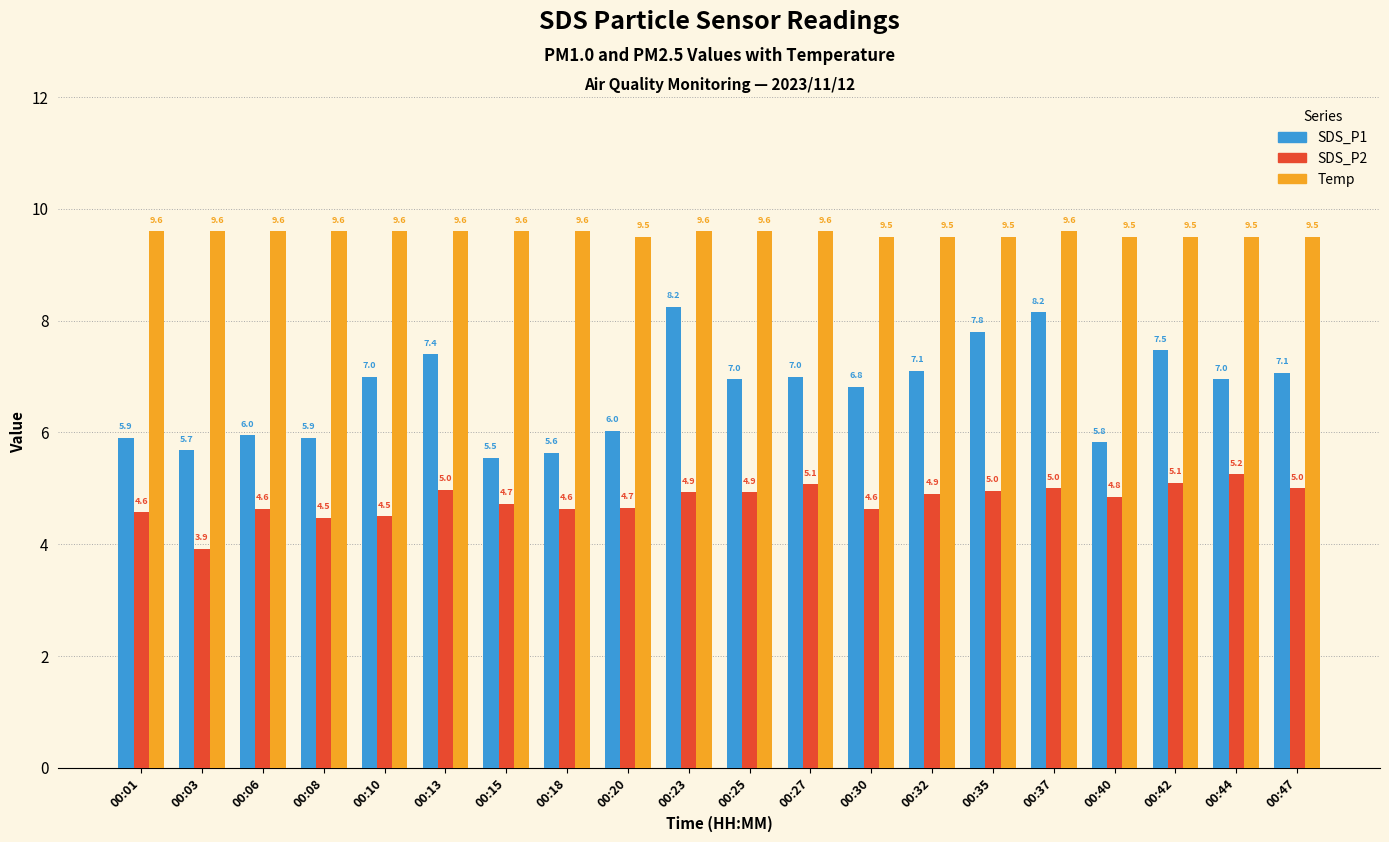

Is the value of SDS_P1 at 00:27 greater than the value of Temp at 00:25?

No